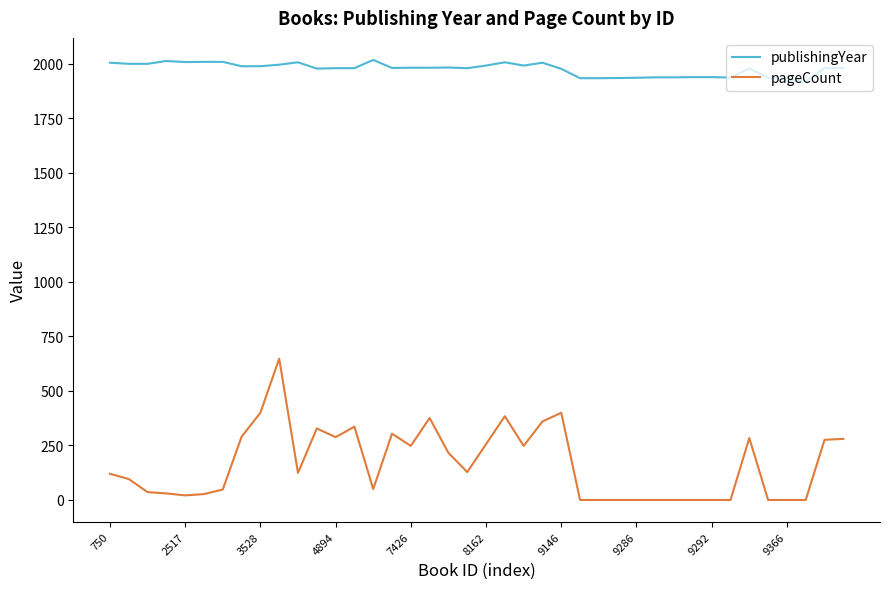

List the series in order of their overall mean, lowest first.

pageCount, publishingYear